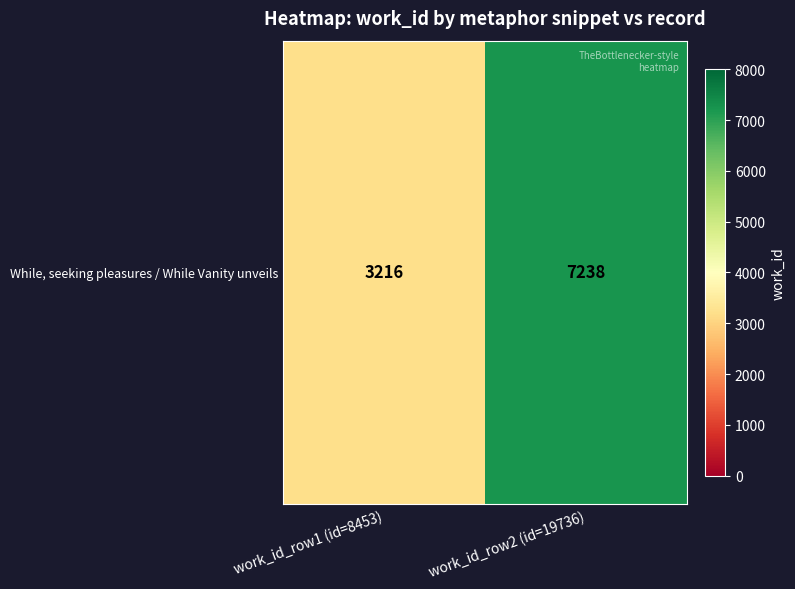

Is it true that the value at work_id_row2 (id=19736) is 3400?

False